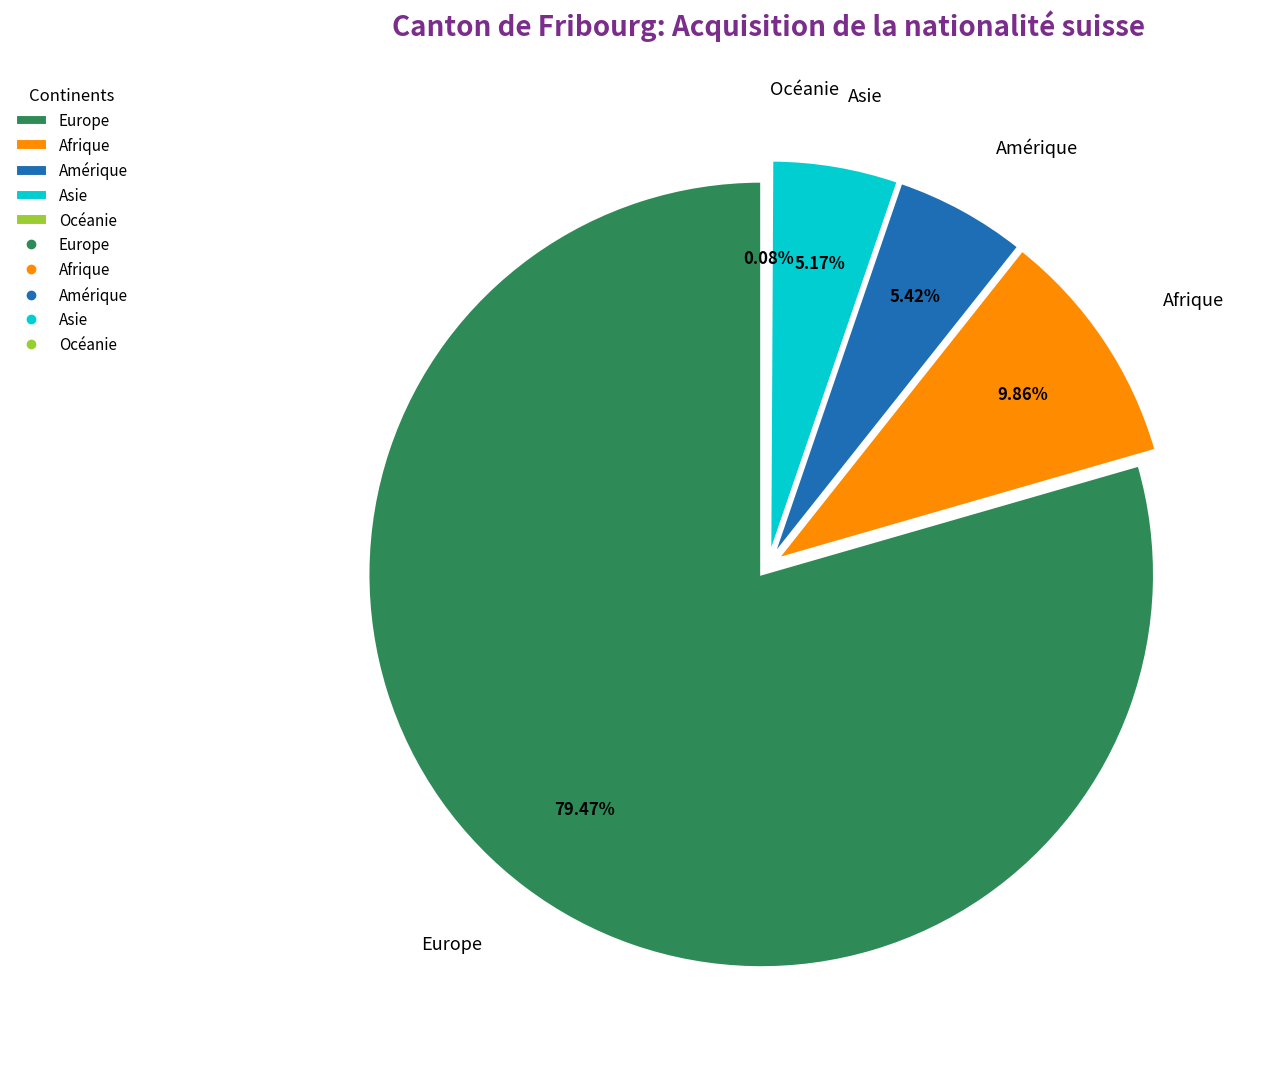

True or false: Afrique accounts for 24% of the total.

False